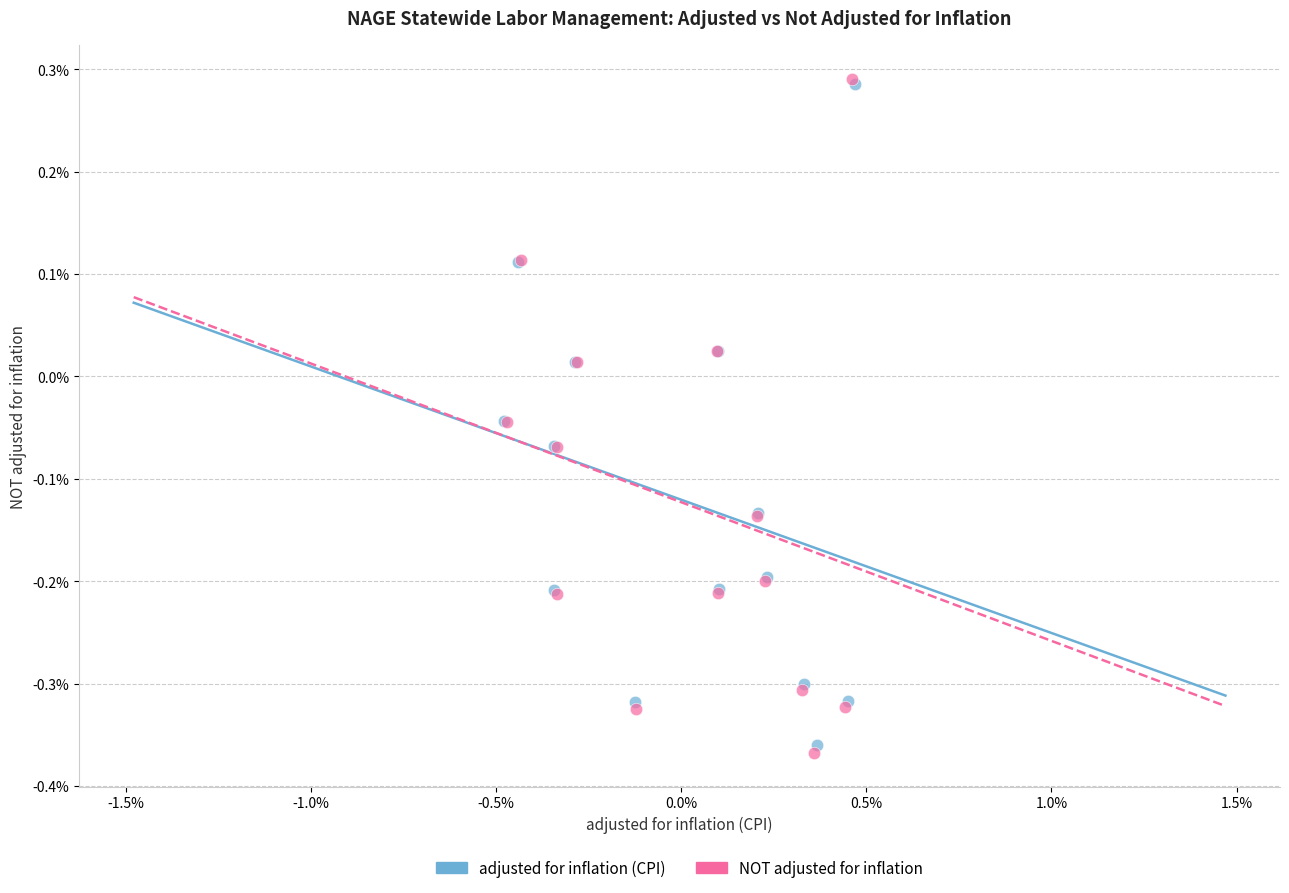

What are all the series names shown in the legend?

adjusted for inflation (CPI), NOT adjusted for inflation